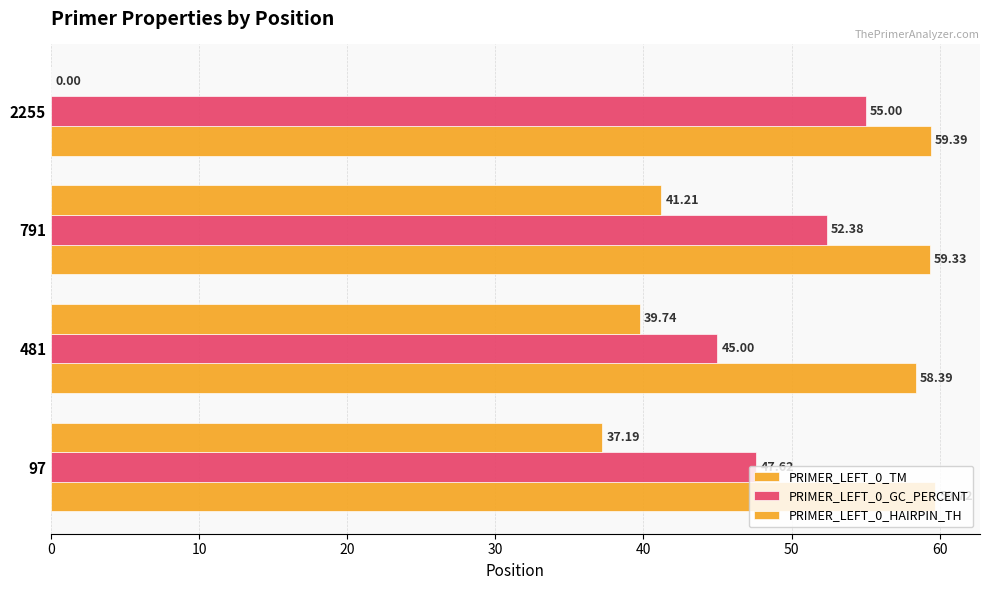

How many data points in PRIMER_LEFT_0_GC_PERCENT are above 52?

2